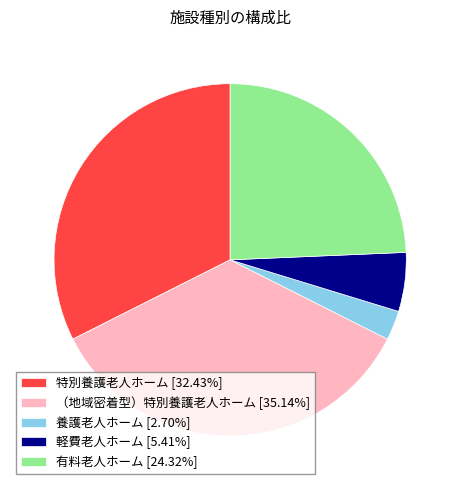

How many segments does this pie chart have?

5